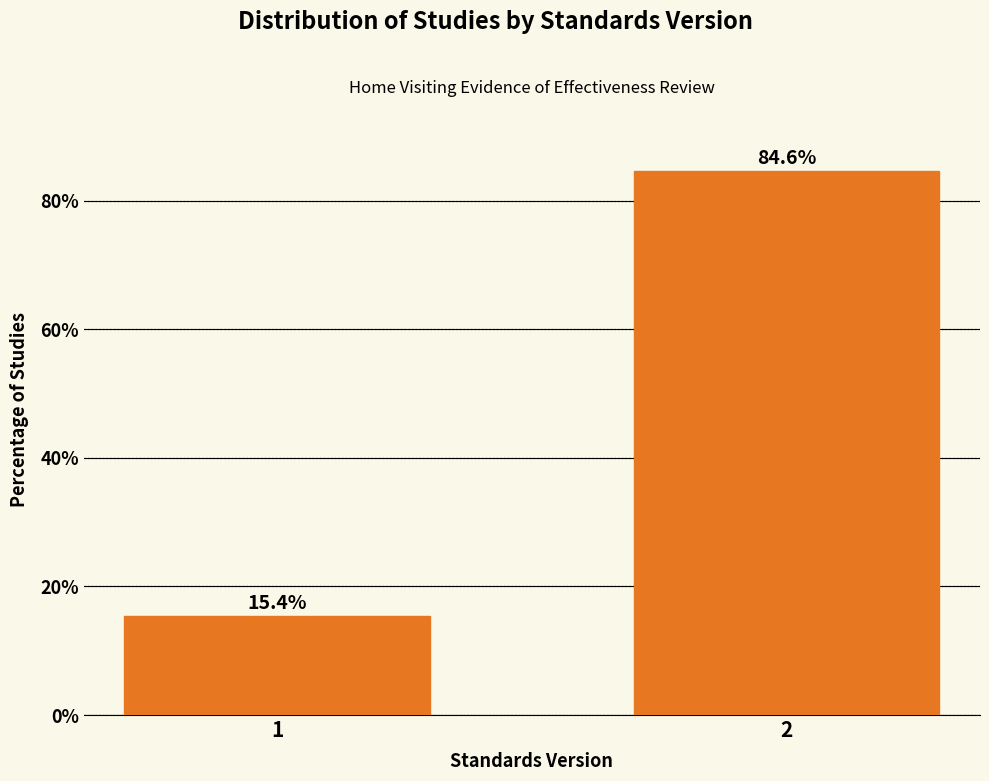

Reading left to right, what are all the values shown in this chart?

1=15.4	2=84.6